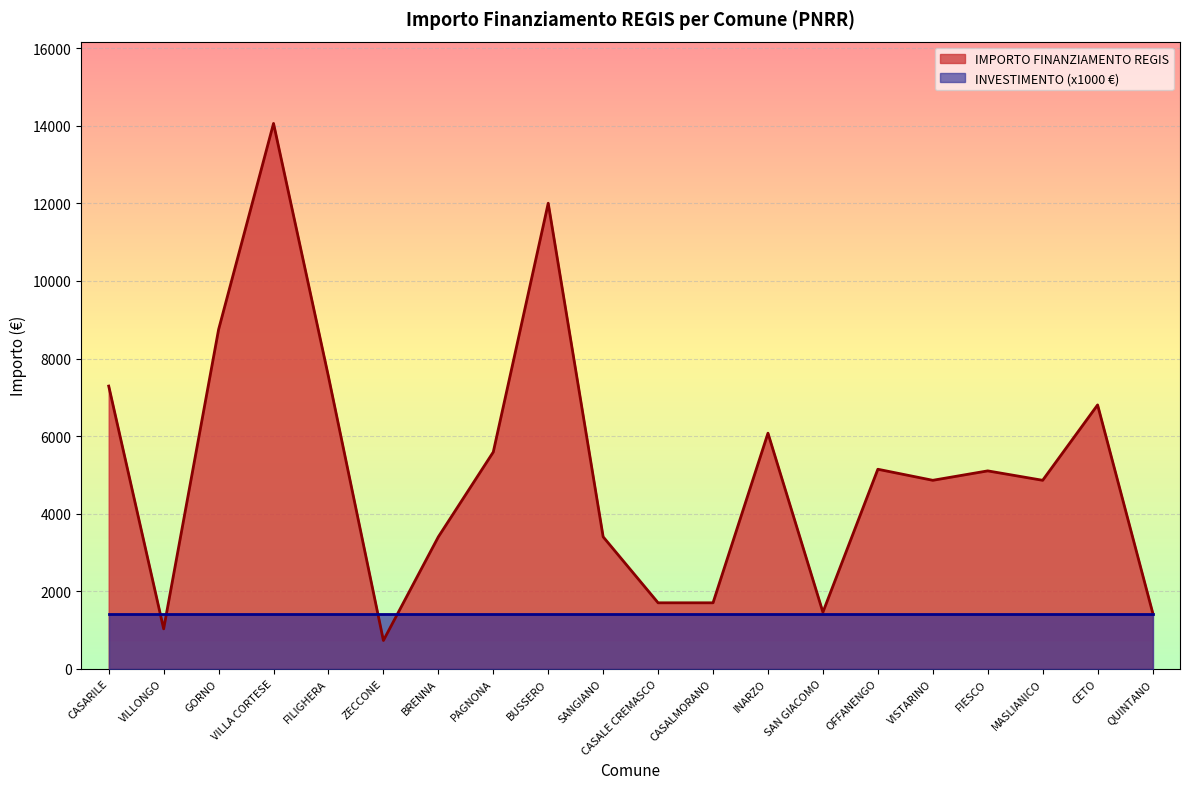

Where does the data first go above 5103?

CASARILE